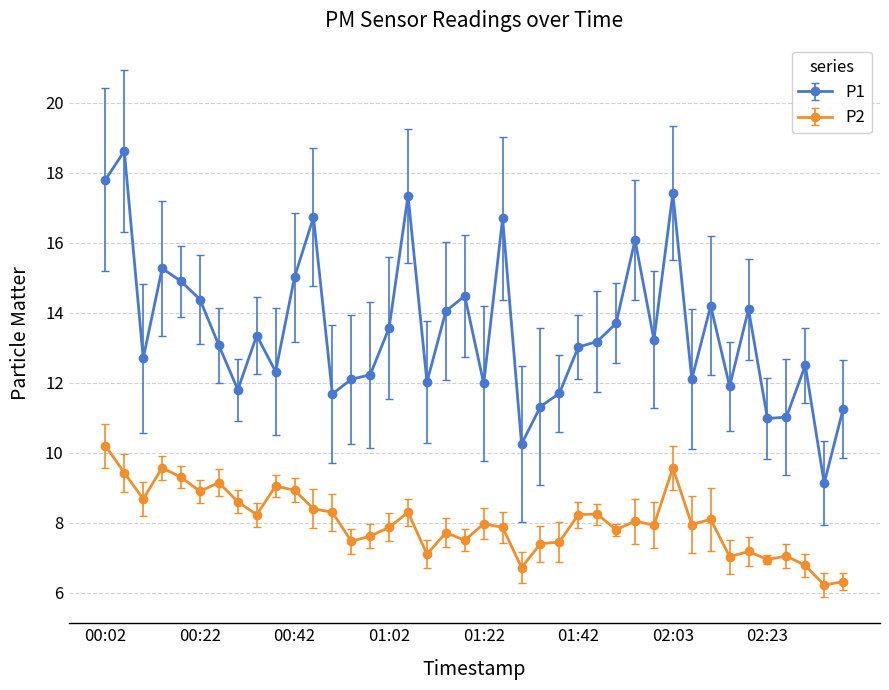

What is the minimum value shown in the chart?

6.2